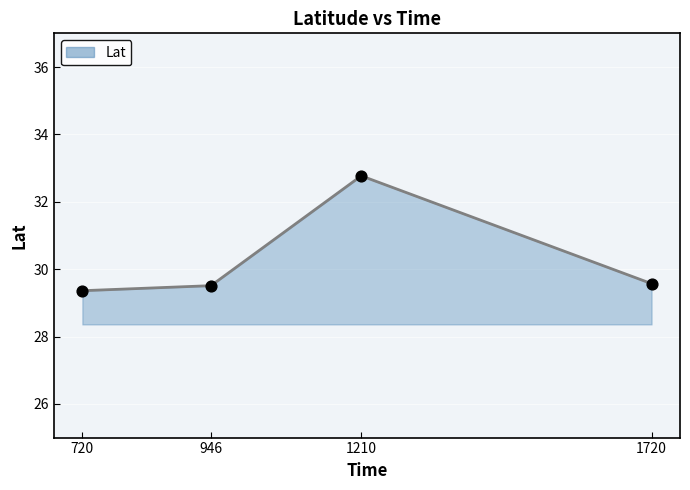

What is the change in value from 720 to 1210?

+3.4